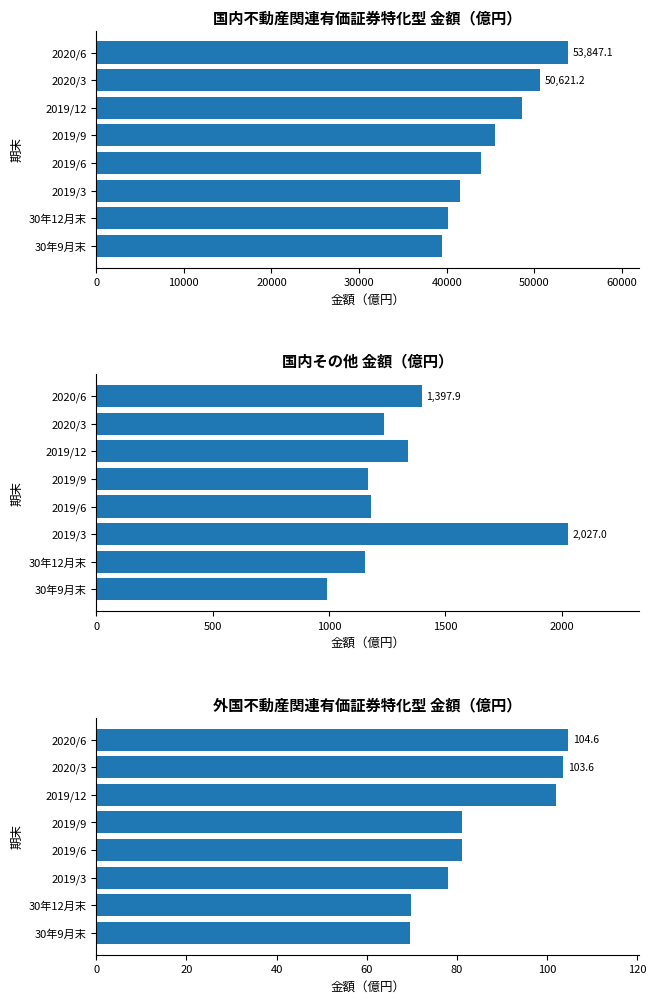

What is the difference between the second highest and second lowest values in the 国内不動産関連有価証券特化型_金額 series?

10498.9